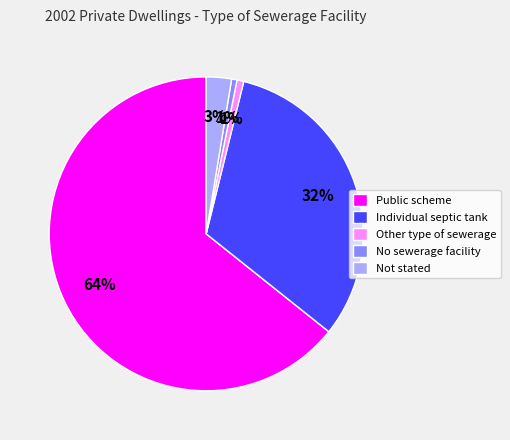

How many segments does this pie chart have?

5